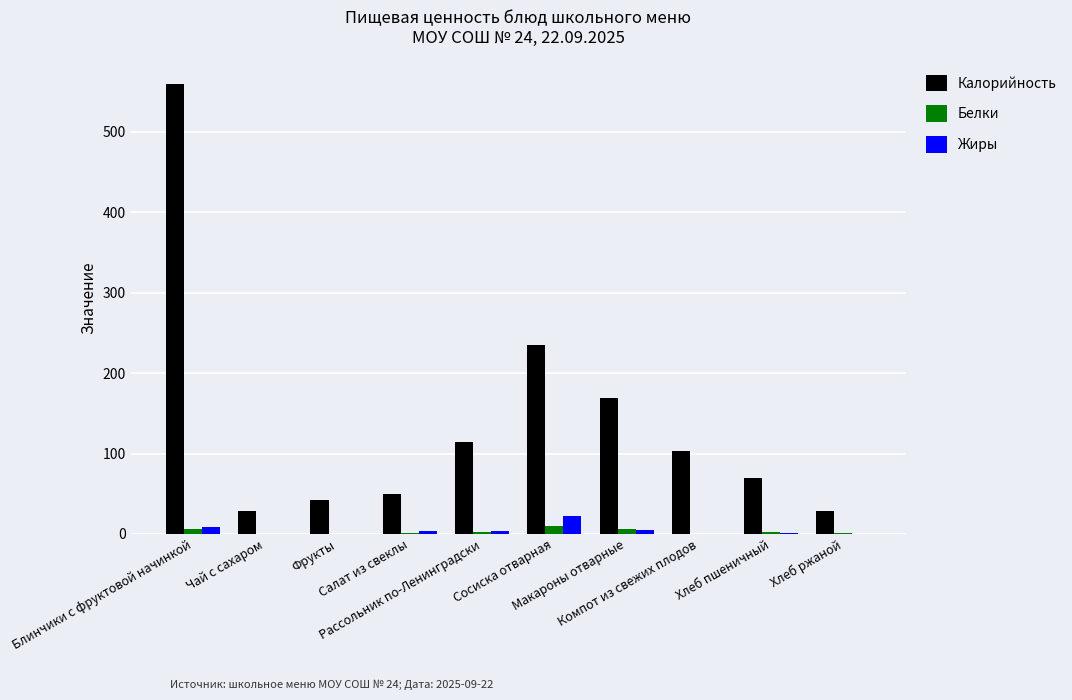

Which series has the largest total across all categories?

Калорийность